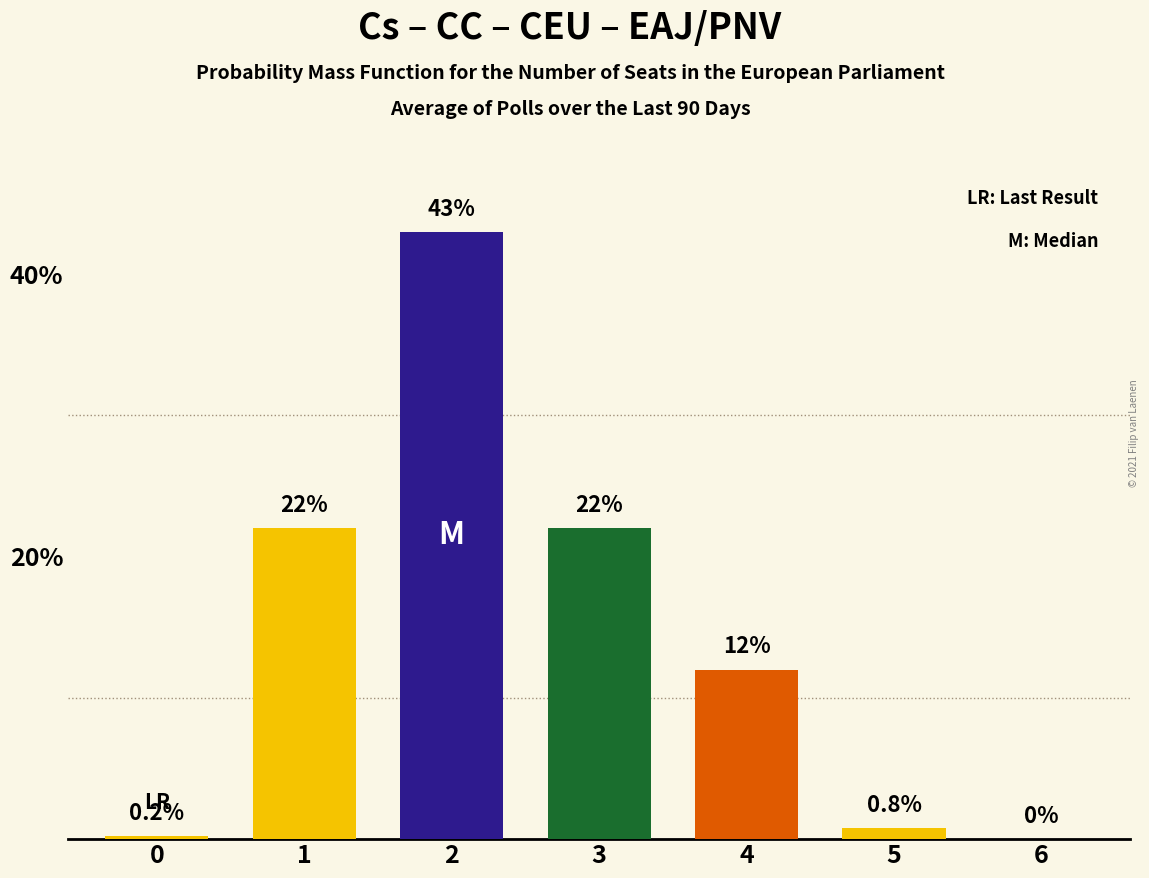

What is the approximate value at 1?

22.0